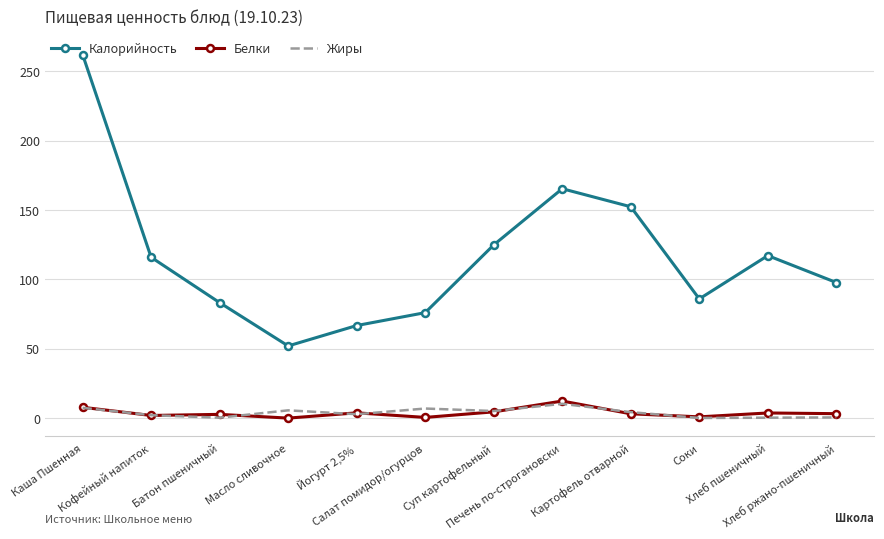

What is the difference between the second highest and second lowest values in the Калорийность series?

98.6